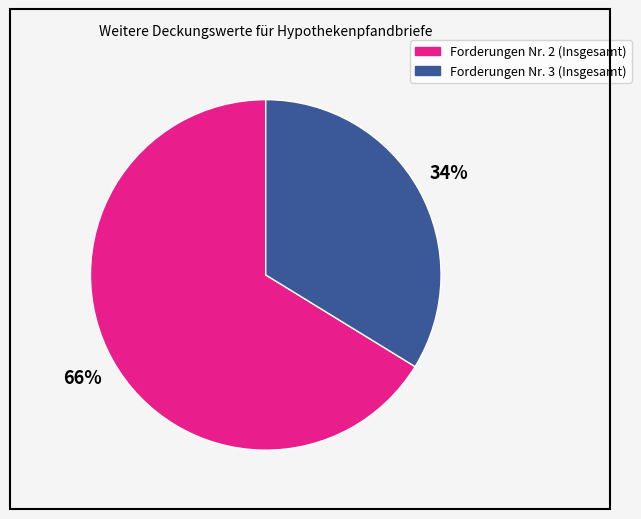

What is the largest slice in the pie chart?

Forderungen Nr. 2 (Insgesamt)